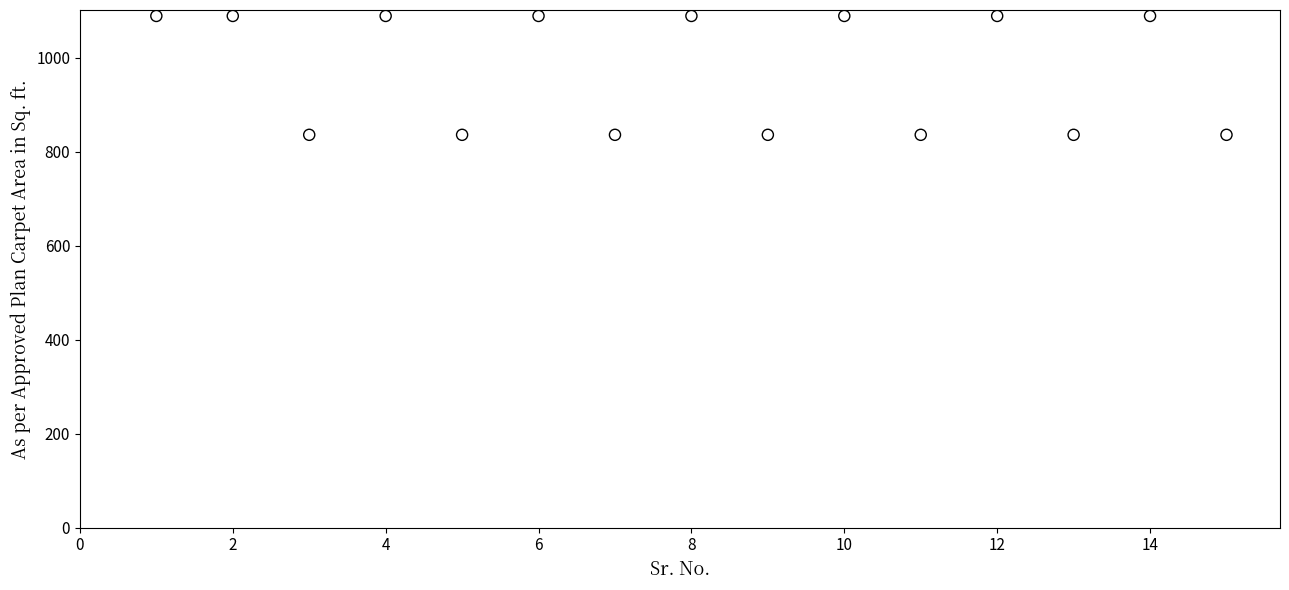

What is the range of X values (max minus min)?

14